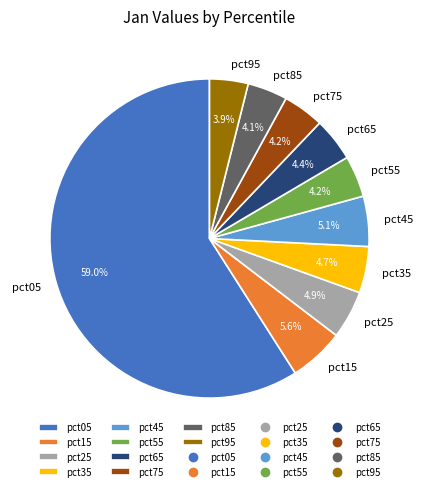

Count the number of slices in the pie.

10